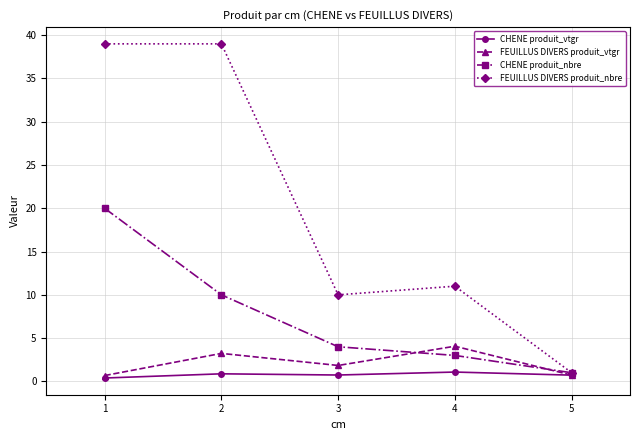

List the series in order of their peak value, highest first.

FEUILLUS DIVERS produit_nbre, CHENE produit_nbre, FEUILLUS DIVERS produit_vtgr, CHENE produit_vtgr